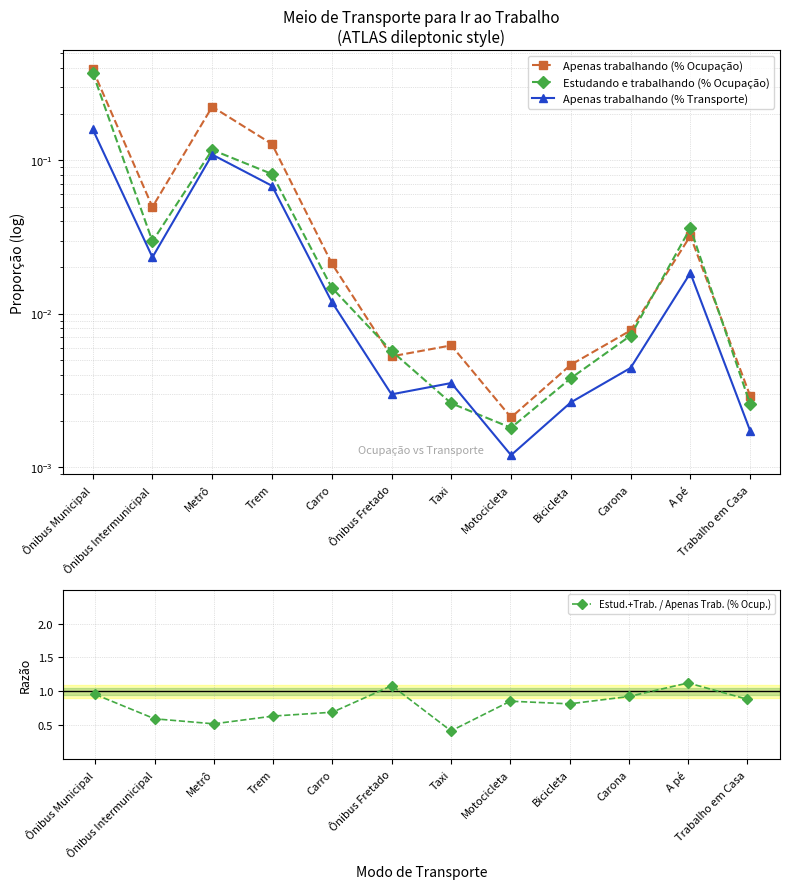

True or false: Estudando e trabalhando (% Ocupação) and Estud.+Trab. / Apenas Trab. (% Ocup.) intersect in this chart.

False